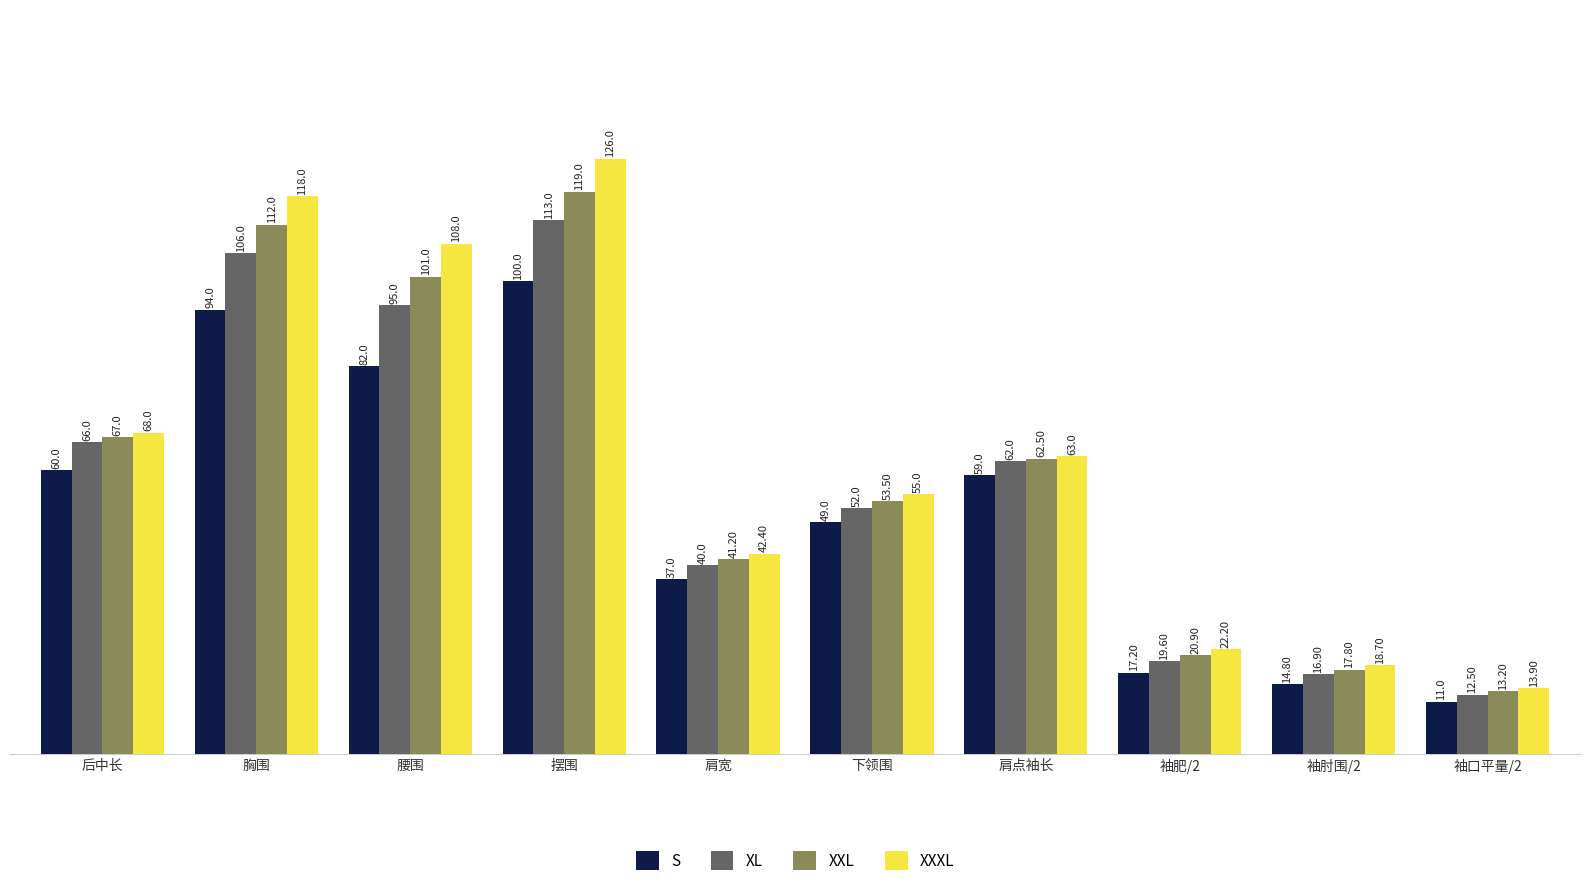

Count the number of categories in the chart.

10